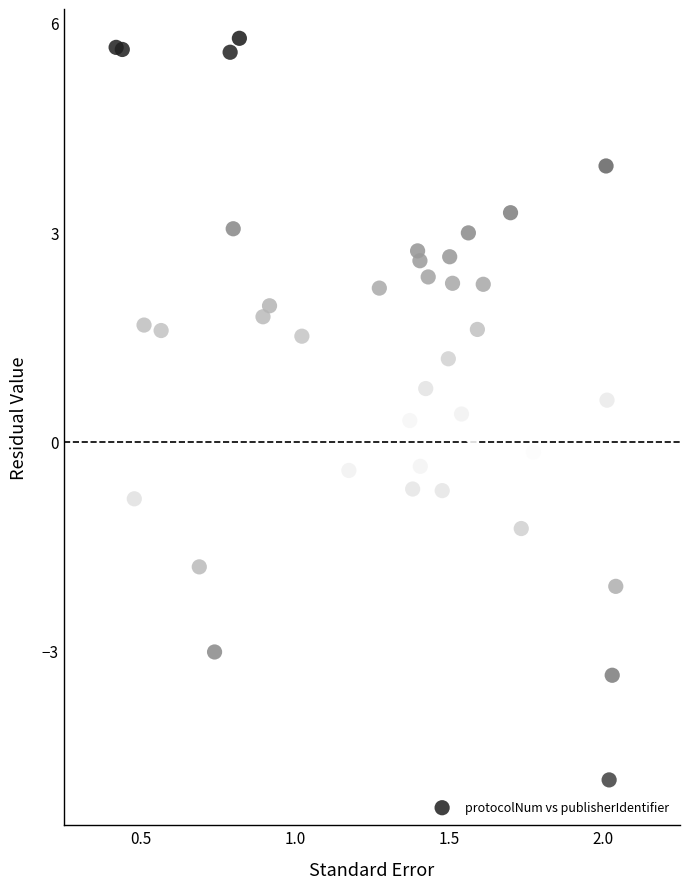

What is the range of Y values (max minus min)?

10.6